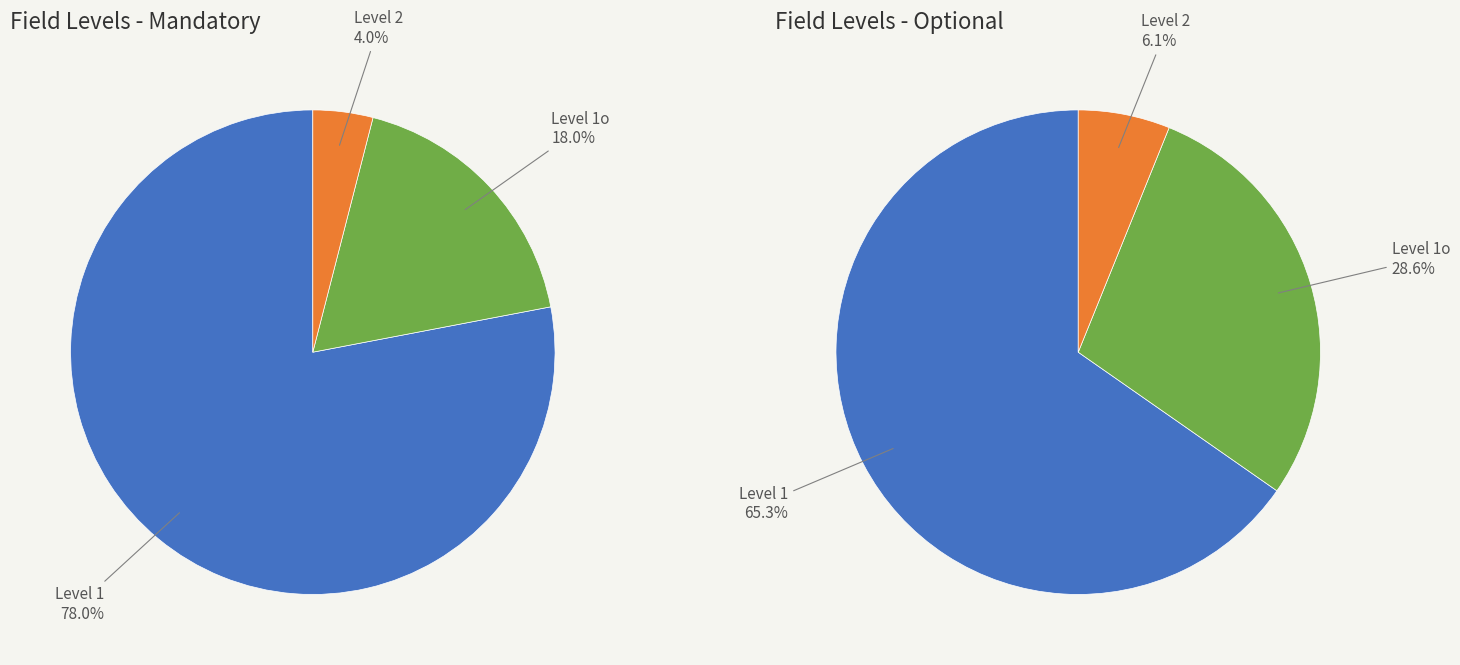

Is it true that Level 1 is 78% of the pie?

True